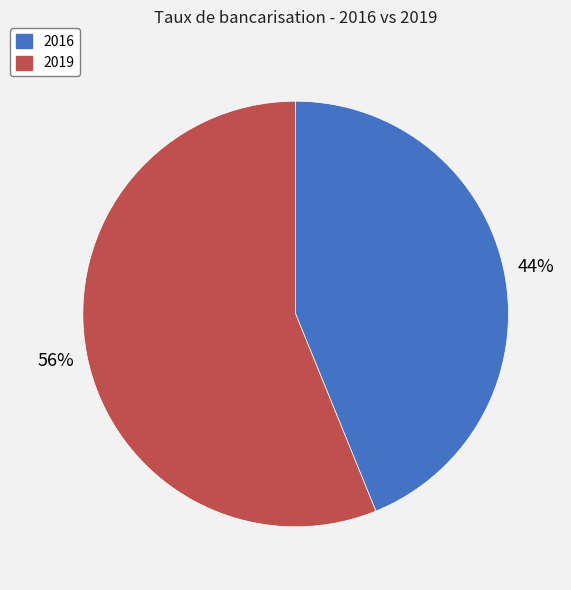

Is it true that 2016 is 44% of the pie?

True